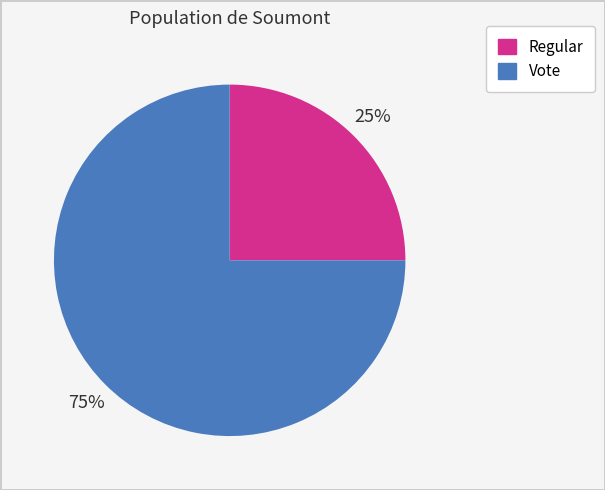

To the nearest percent, what is the combined percentage of Vote and Regular?

100%